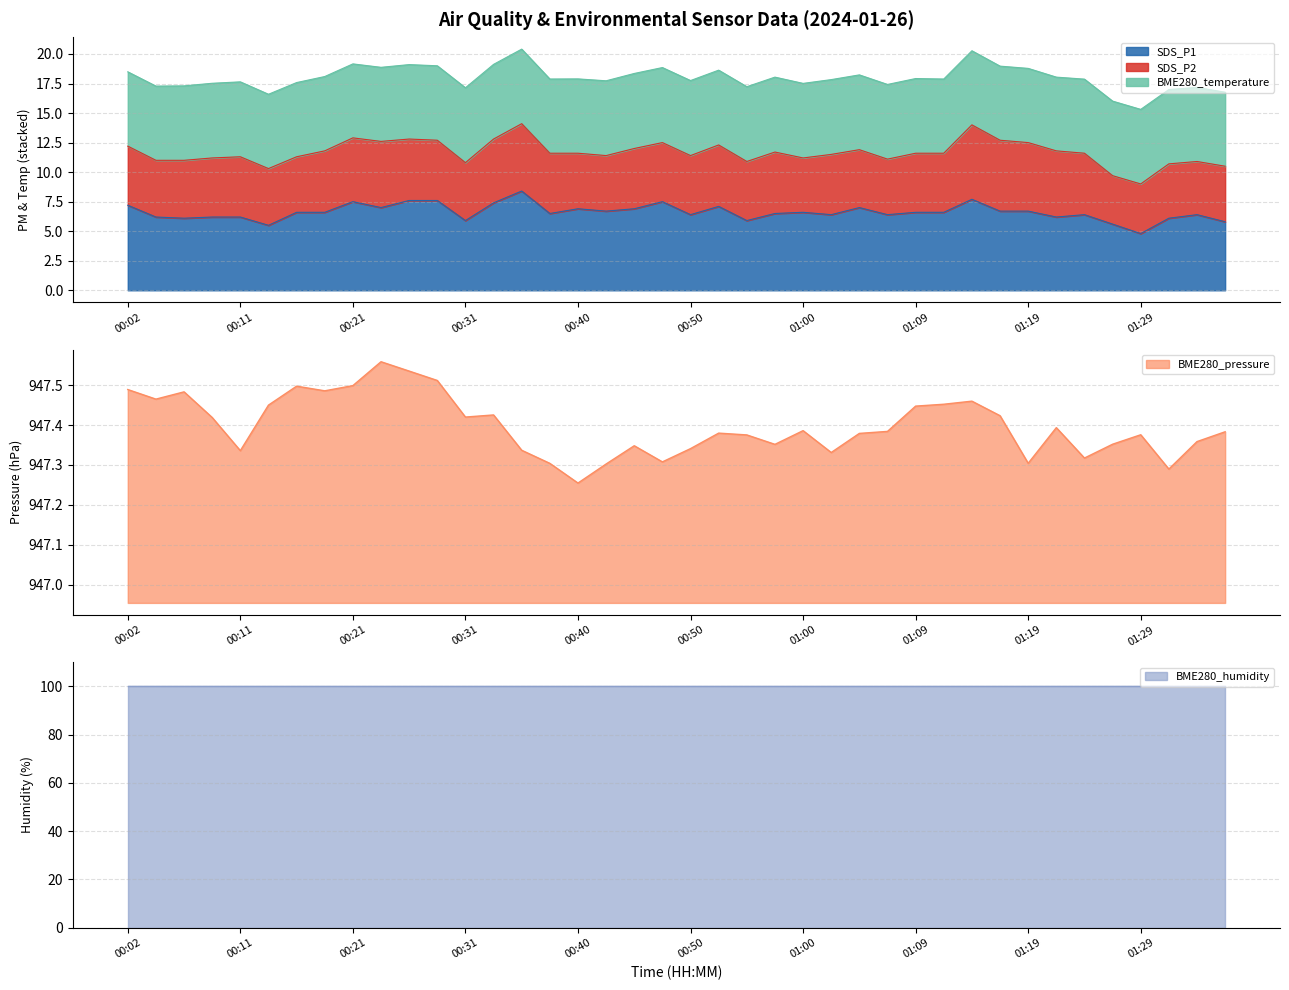

What are all the series names shown in the legend?

SDS_P1, SDS_P2, BME280_temperature, BME280_humidity, BME280_pressure